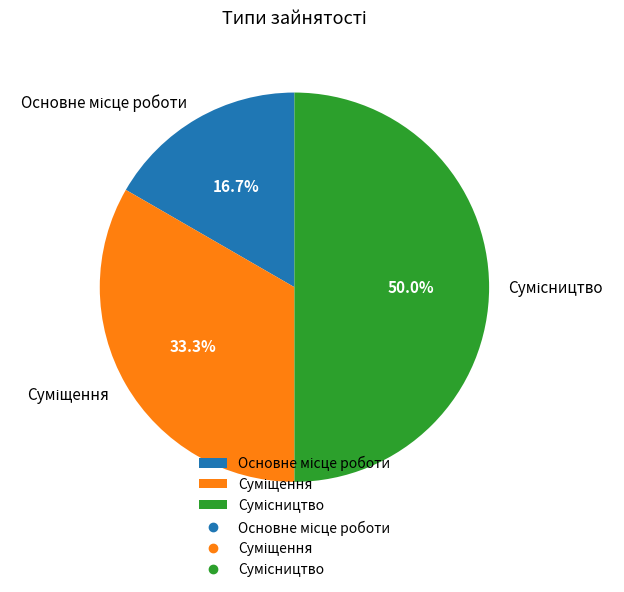

What percentage do Сумісництво and Основне місце роботи together represent?

66.7%